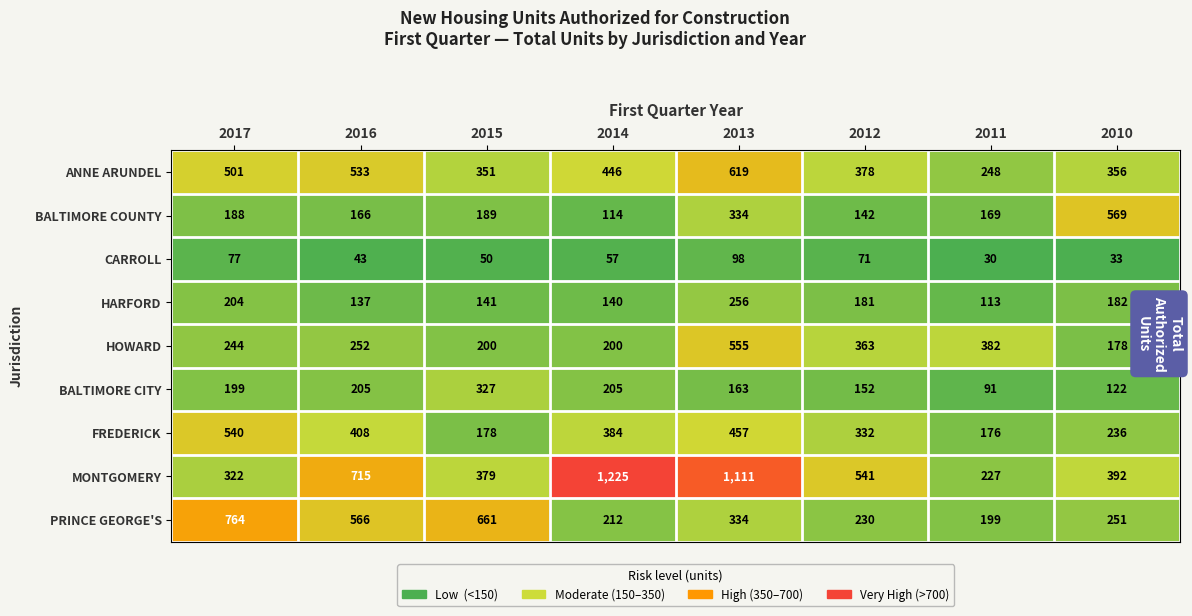

How many data points does each series have?

8